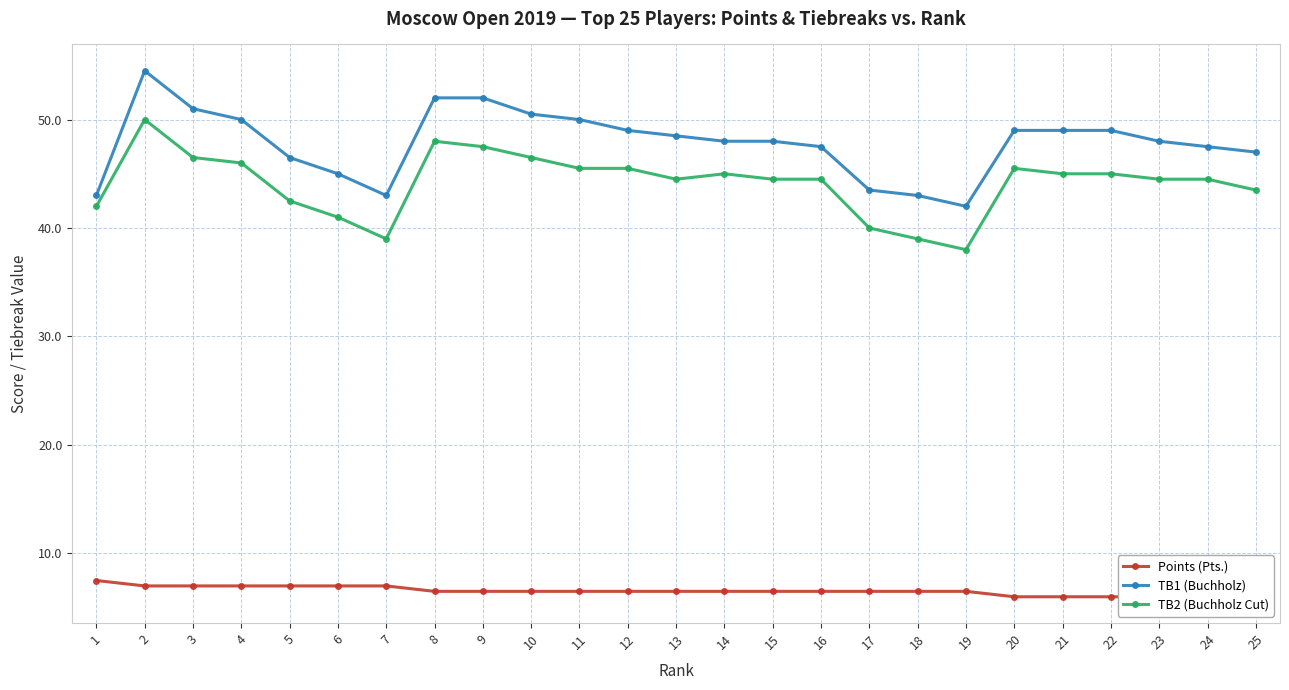

What are all the series names shown in the legend?

Points (Pts.), TB1 (Buchholz), TB2 (Buchholz Cut)